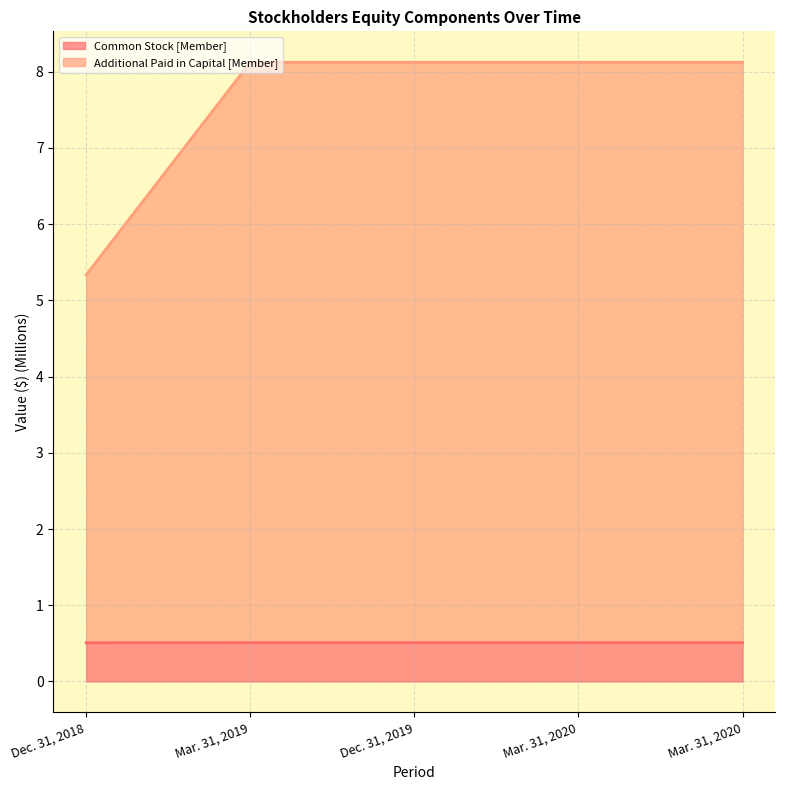

Reading left to right, what are all the values shown in this chart?

Common Stock [Member]: Dec. 31, 2018=0.5	Mar. 31, 2019=0.5	Dec. 31, 2019=0.5	Mar. 31, 2020=0.5	Mar. 31, 2020=0.5
Additional Paid in Capital [Member]: Dec. 31, 2018=5.3	Mar. 31, 2019=8.1	Dec. 31, 2019=8.1	Mar. 31, 2020=8.1	Mar. 31, 2020=8.1